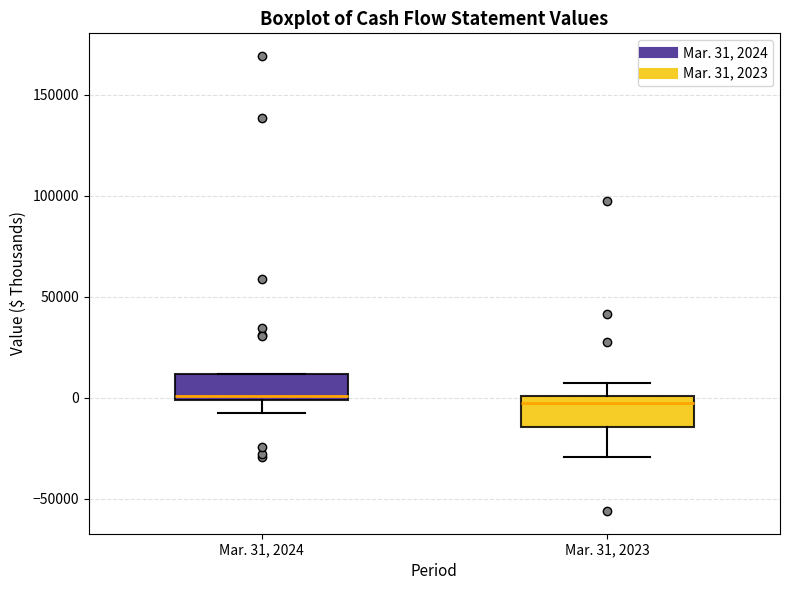

Reading left to right, transcribe this box plot: for each box, give where its median line is, the range the box spans, and where its two whiskers end, as read against the y-axis. The values are not printed on the chart, so give them approximately, as read against the axis.

Mar. 31, 2024: median 0 (just above the box's lower edge), box 0 to 10000, whiskers -10000 to 10000
Mar. 31, 2023: median -5000, box -15000 to 0, whiskers -30000 to 5000